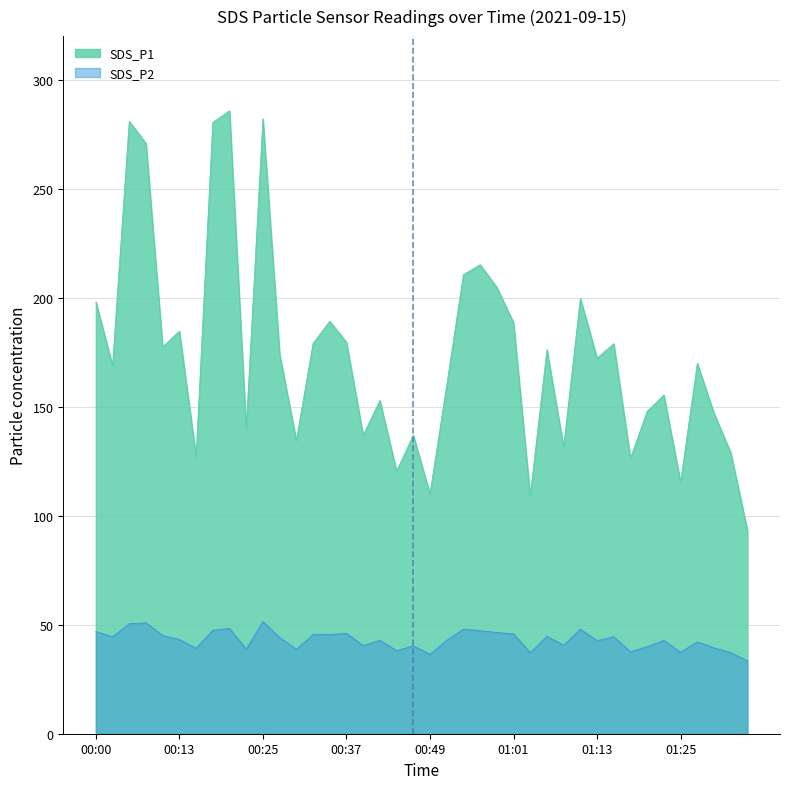

Is the value of SDS_P2 at 00:08 greater than the value of SDS_P1 at 01:13?

No